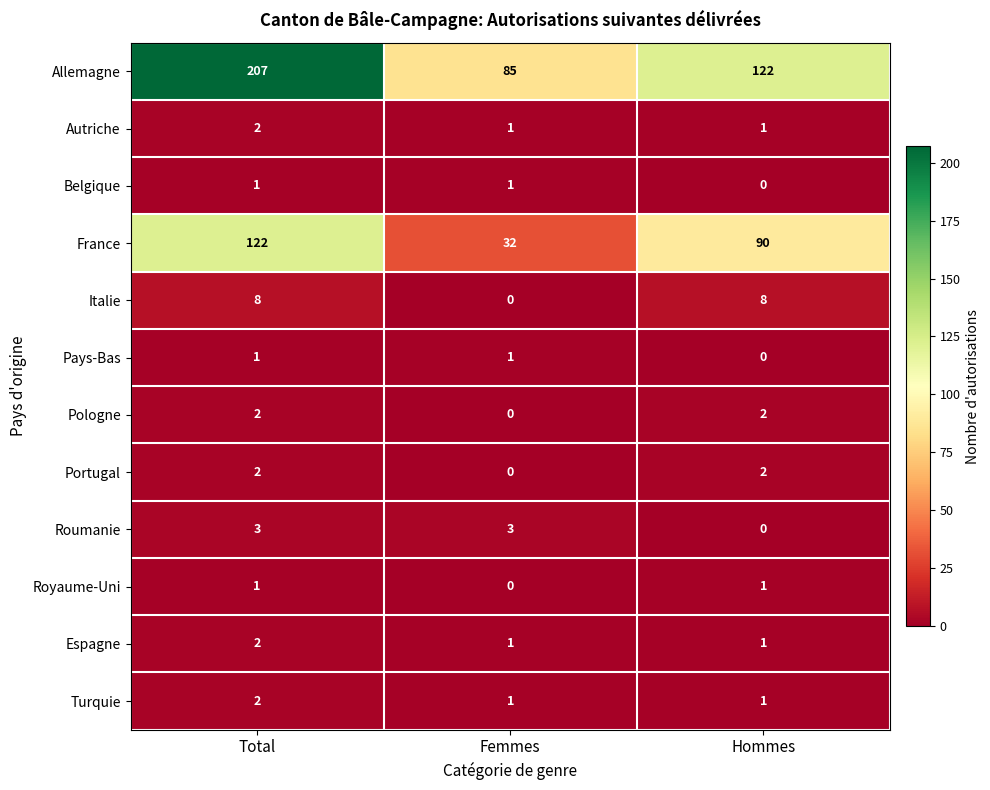

Rank the categories by France value from highest to lowest.

Total, Hommes, Femmes